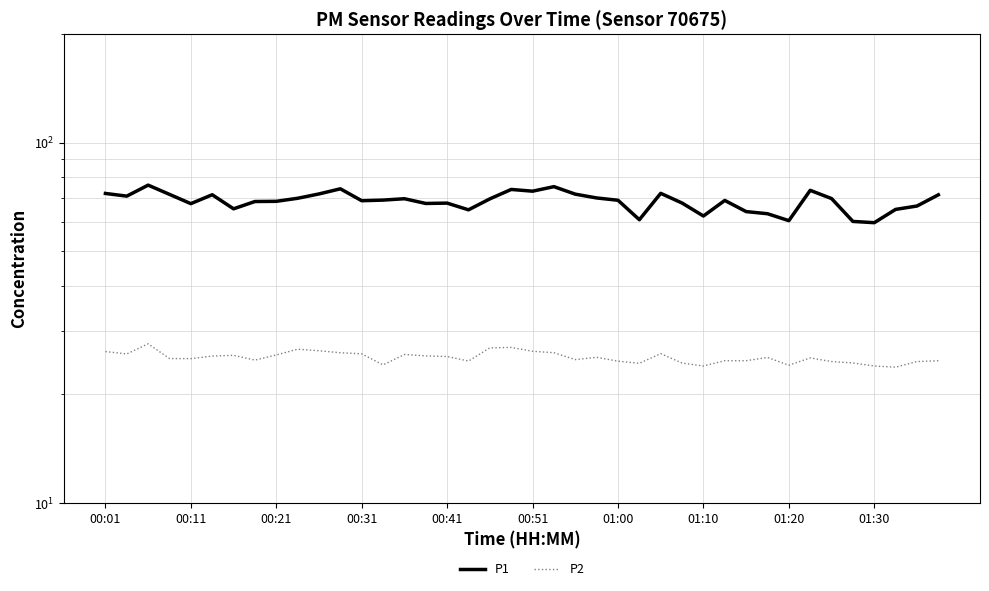

What is the sum of all P1 values?

2750.9